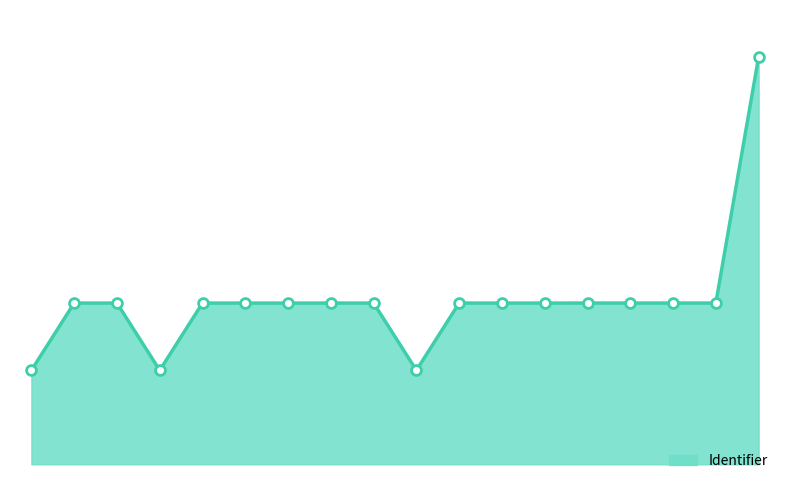

Does the chart have visible grid lines?

No